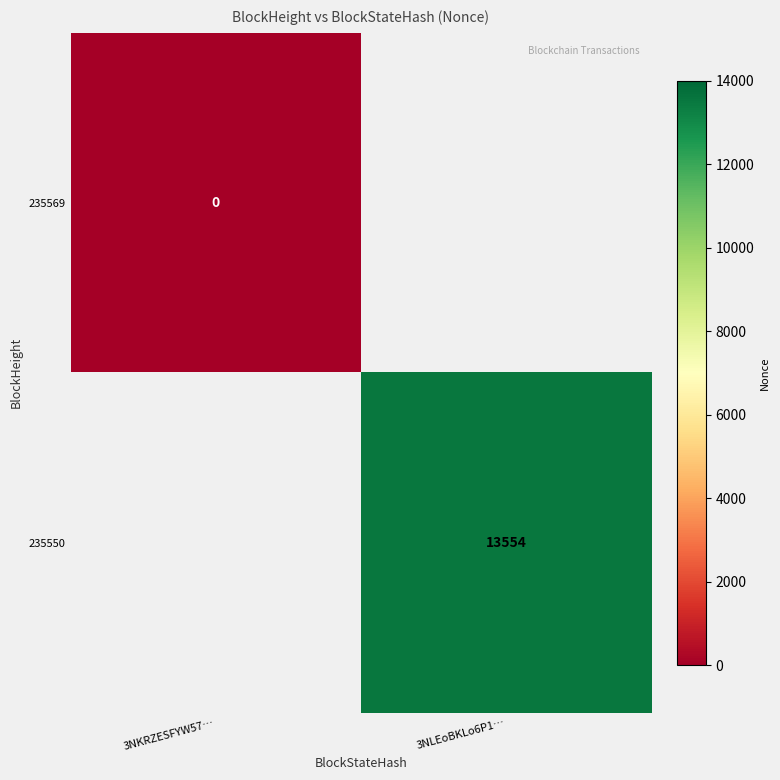

The value of 235569 at 3NKRZESFYW57… is 0.0. True or false?

True